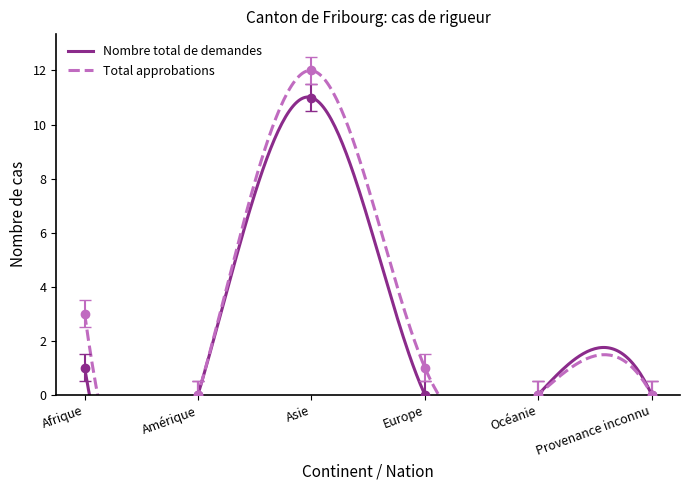

True or false: Nombre total de demandes and Total approbations cross at least once.

False